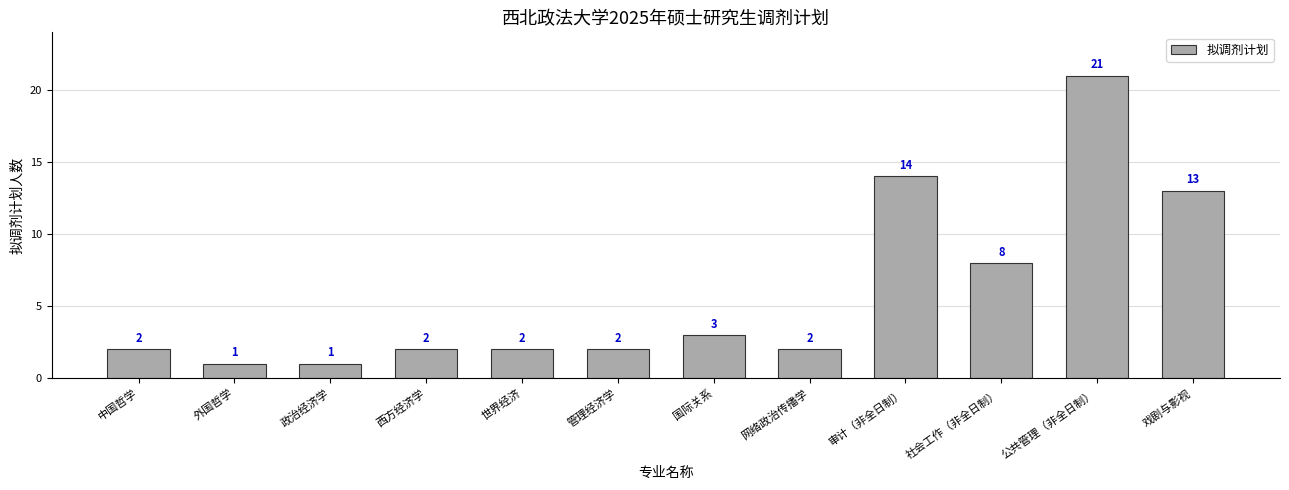

What is the change in value from 政治经济学 to 西方经济学?

+1